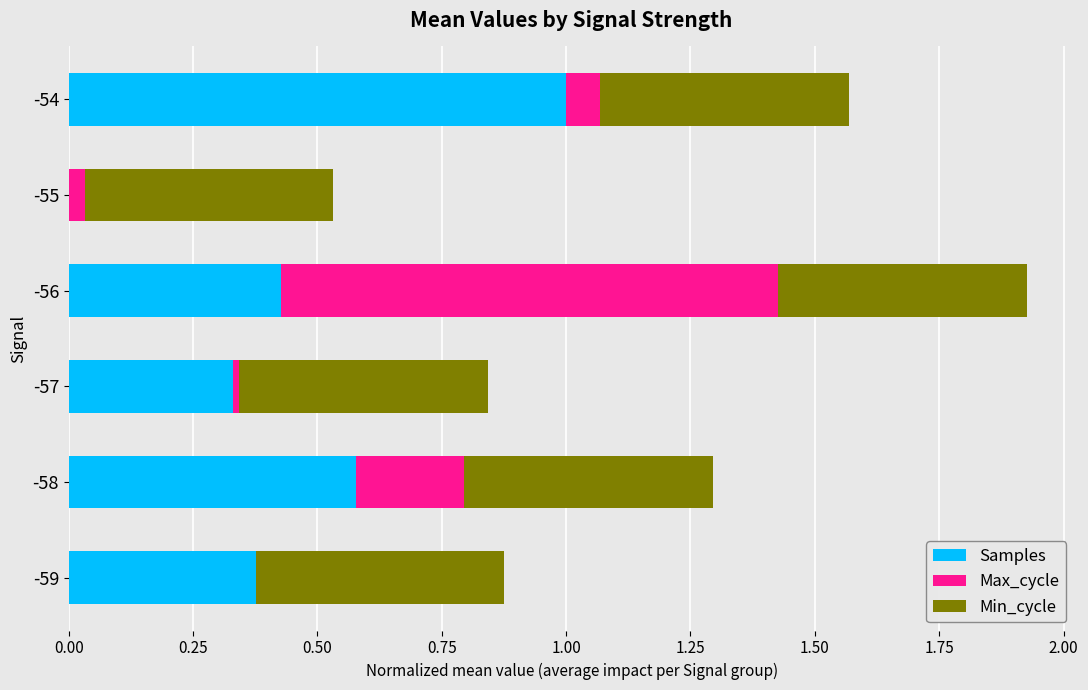

What is the sum of the Samples values at -58 and -54?

1.6